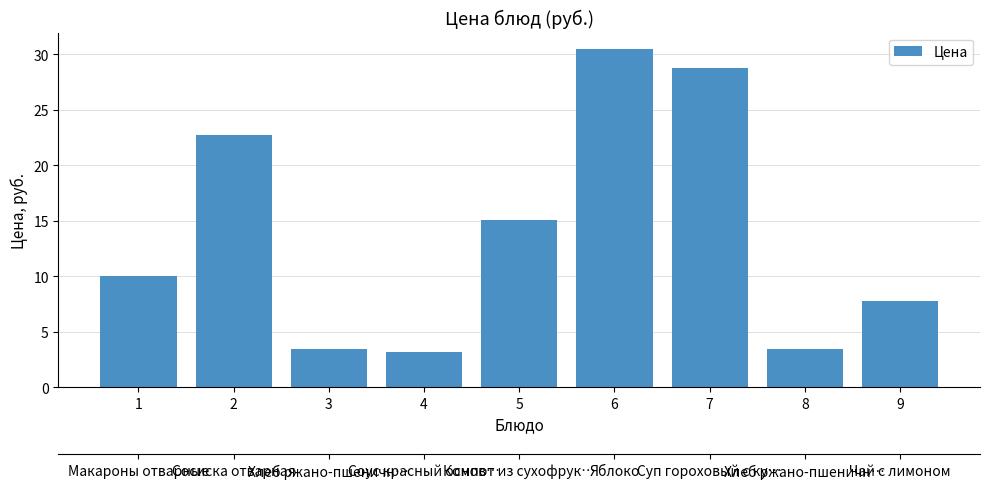

What is the average value?

13.9